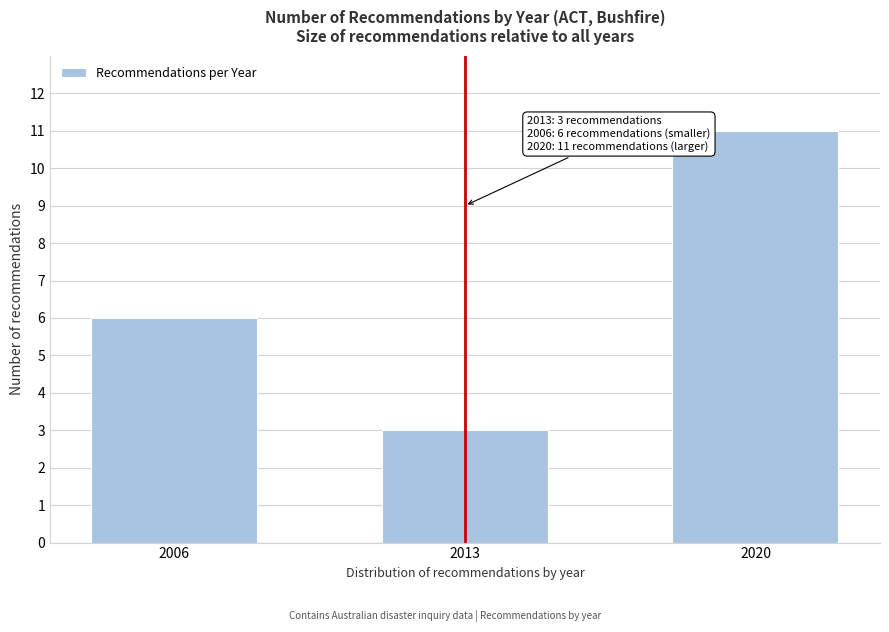

Reading right to left, extract all data points from this chart.

2020=11	2013=3	2006=6